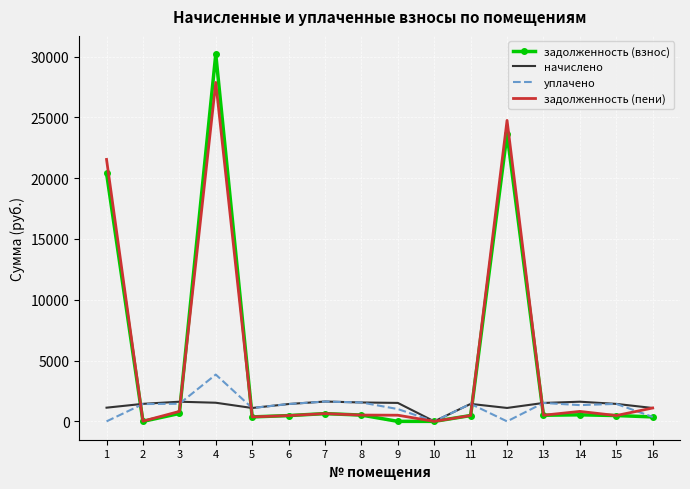

At which category is the sum across all series the highest?

4